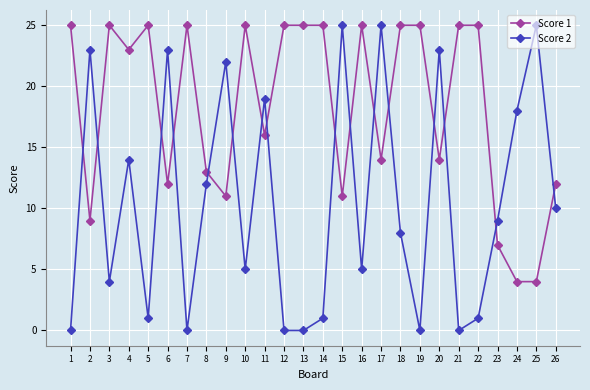

Reading left to right, extract all data points from this chart.

Score 1: 1=25	2=9	3=25	4=23	5=25	6=12	7=25	8=13	9=11	10=25	11=16	12=25	13=25	14=25	15=11	16=25	17=14	18=25	19=25	20=14	21=25	22=25	23=7	24=4	25=4	26=12
Score 2: 1=0	2=23	3=4	4=14	5=1	6=23	7=0	8=12	9=22	10=5	11=19	12=0	13=0	14=1	15=25	16=5	17=25	18=8	19=0	20=23	21=0	22=1	23=9	24=18	25=25	26=10